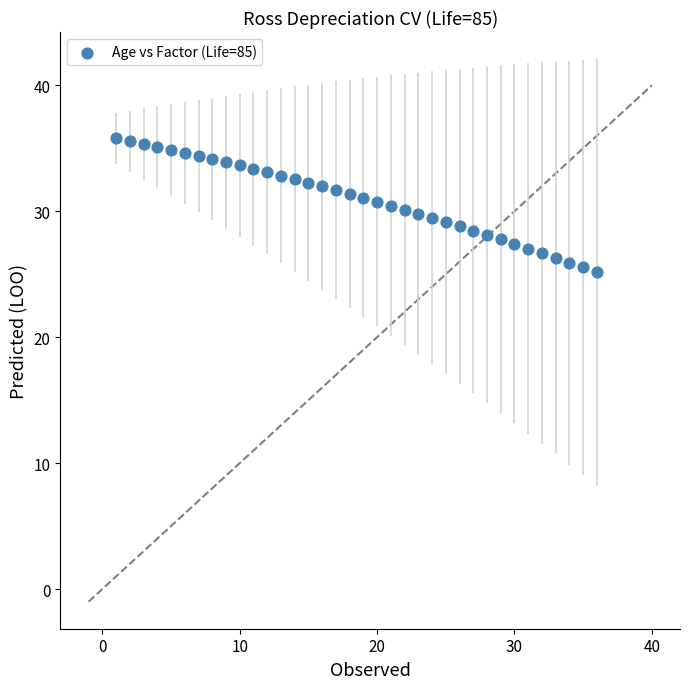

What is the range of Y values (max minus min)?

10.6